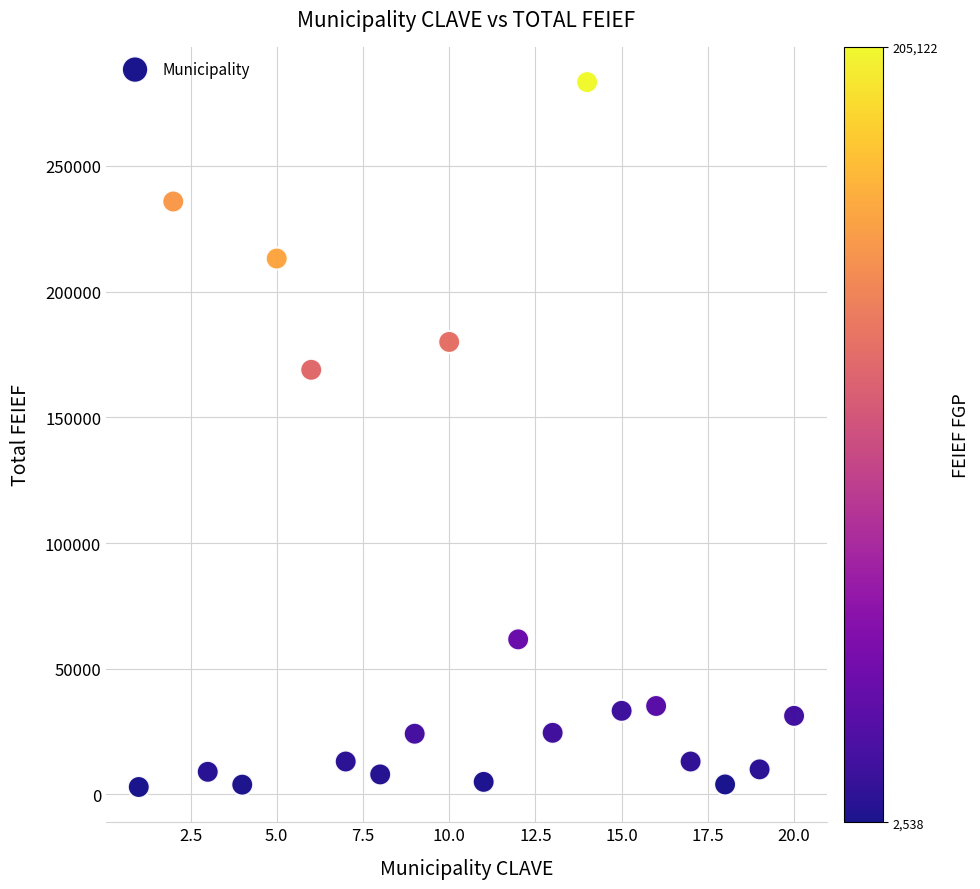

What Y value in the scatter plot is closest to 143145?

168890